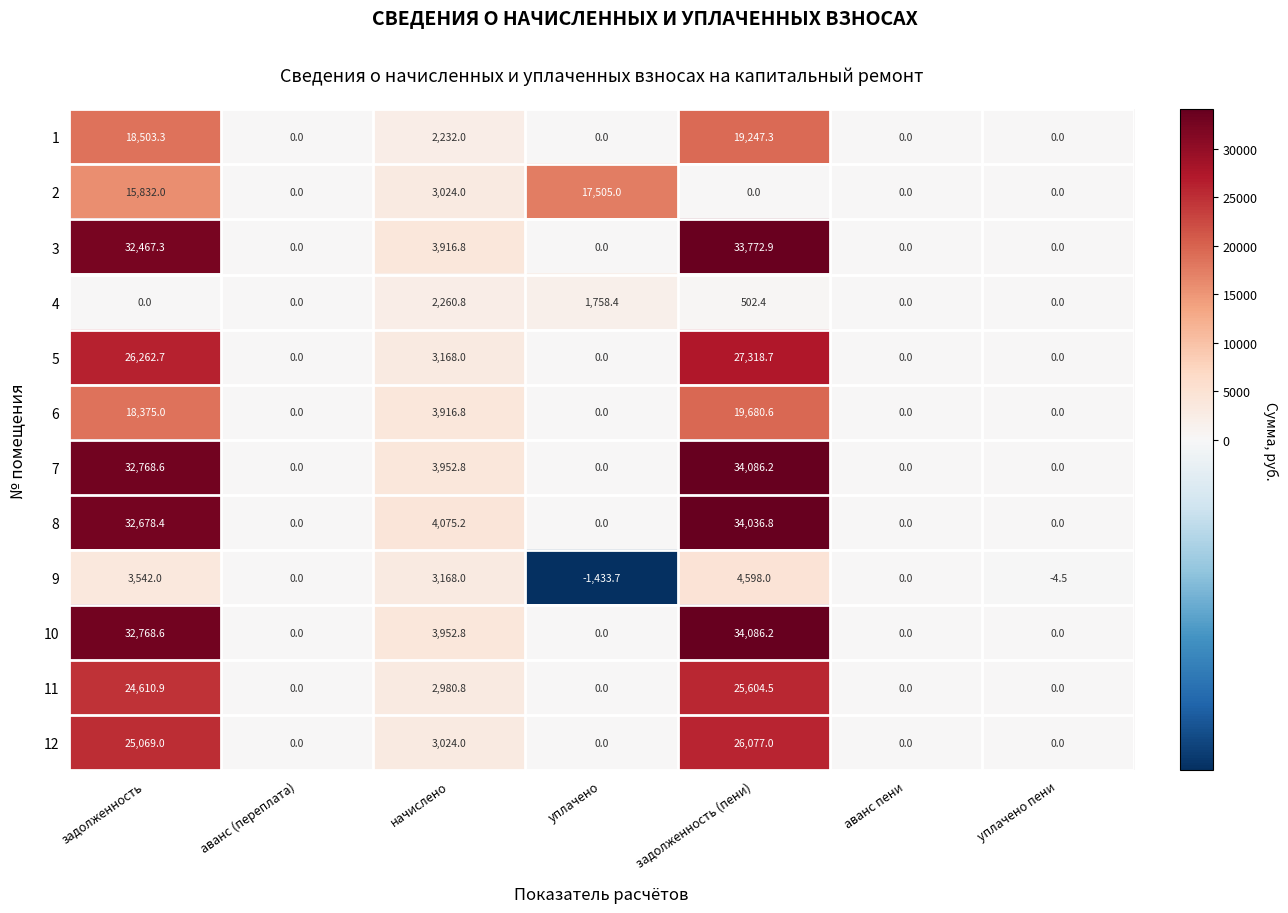

How many categories are shown in the chart?

7